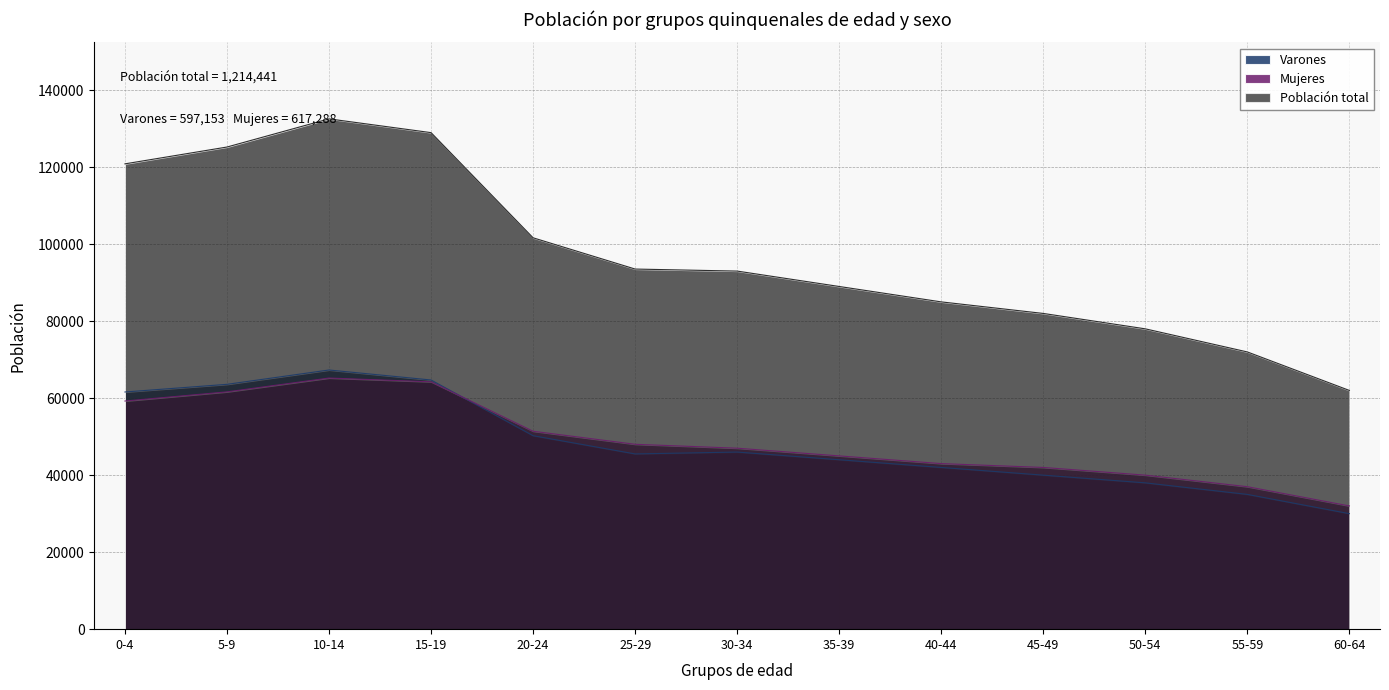

The value of Población total at 30-34 is 93000. True or false?

True